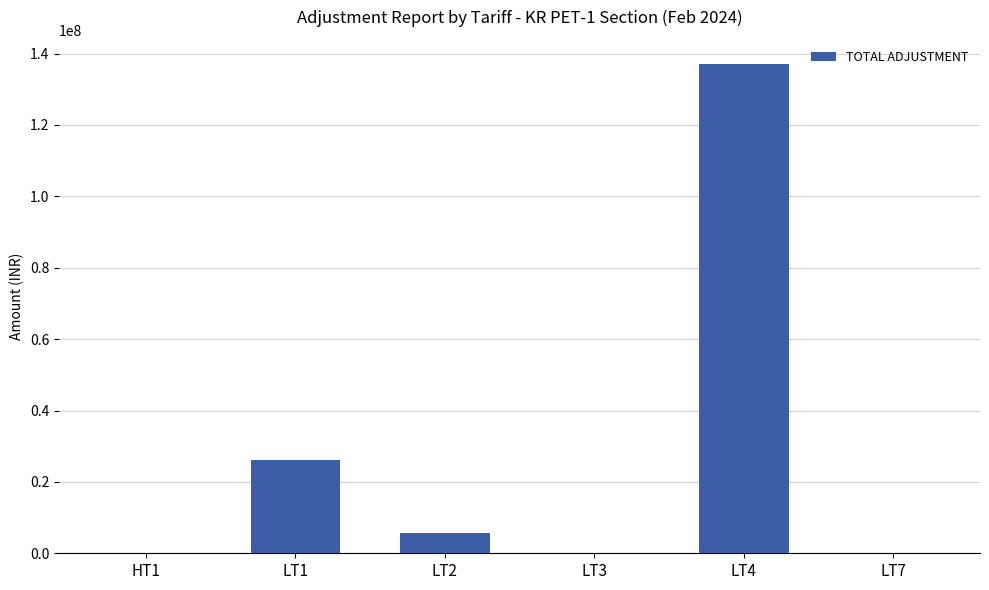

What is the sum of the values at LT1 and LT2?

31892504.8